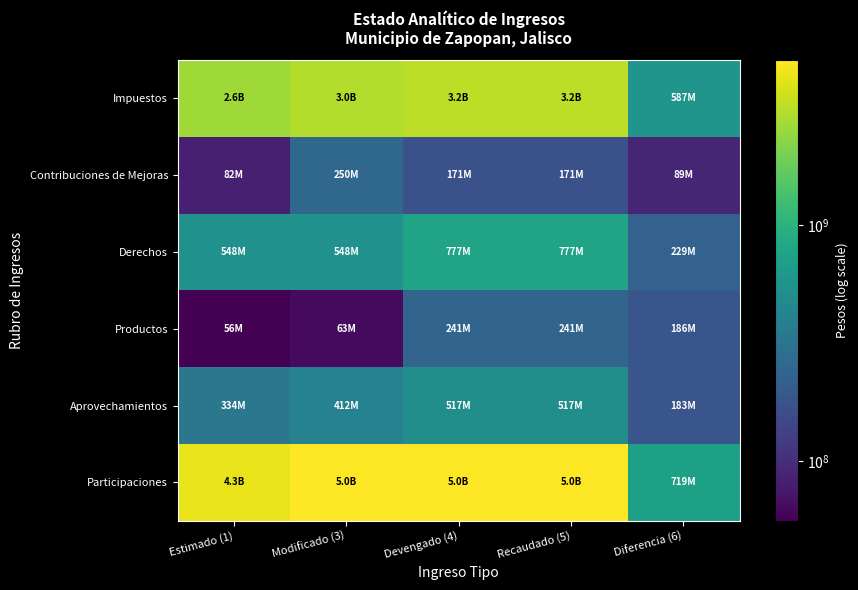

Rank the series by their maximum value, from highest to lowest.

Participaciones, Impuestos, Derechos, Aprovechamientos, Contribuciones de Mejoras, Productos